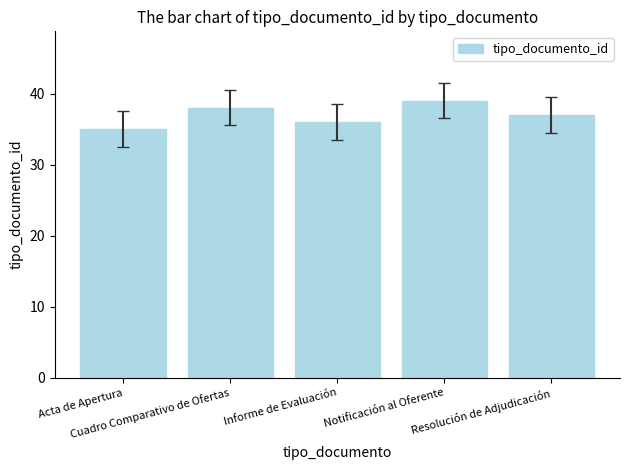

What is the value of the 4th bar from the left?

39